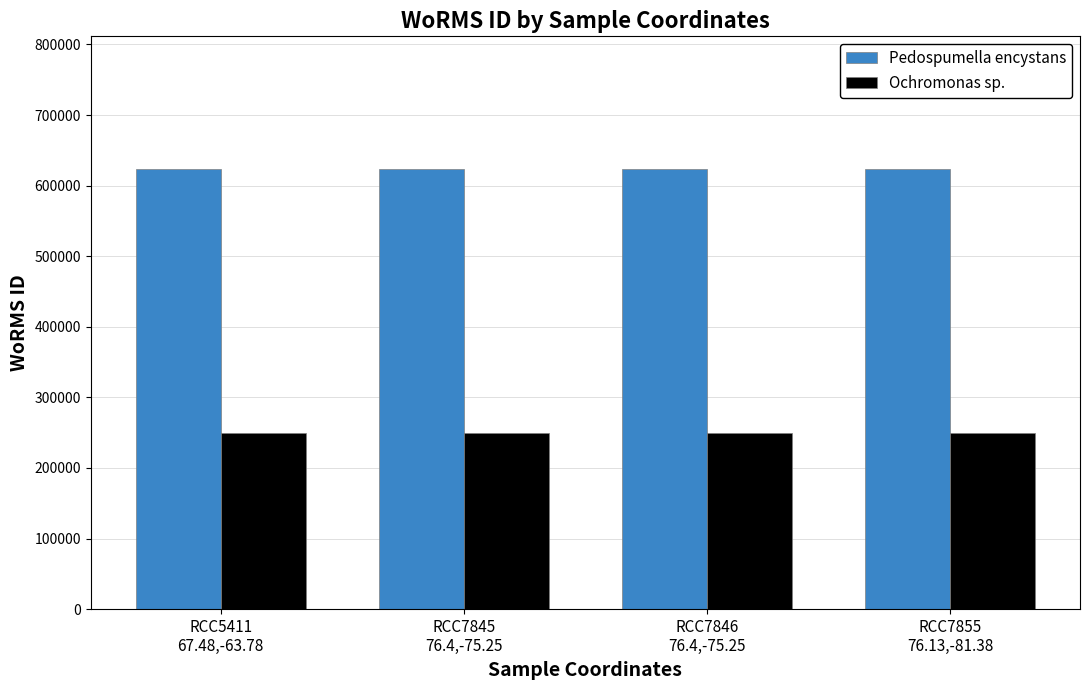

Rank the series at RCC5411
67.48,-63.78 from lowest to highest value.

Ochromonas sp., Pedospumella encystans